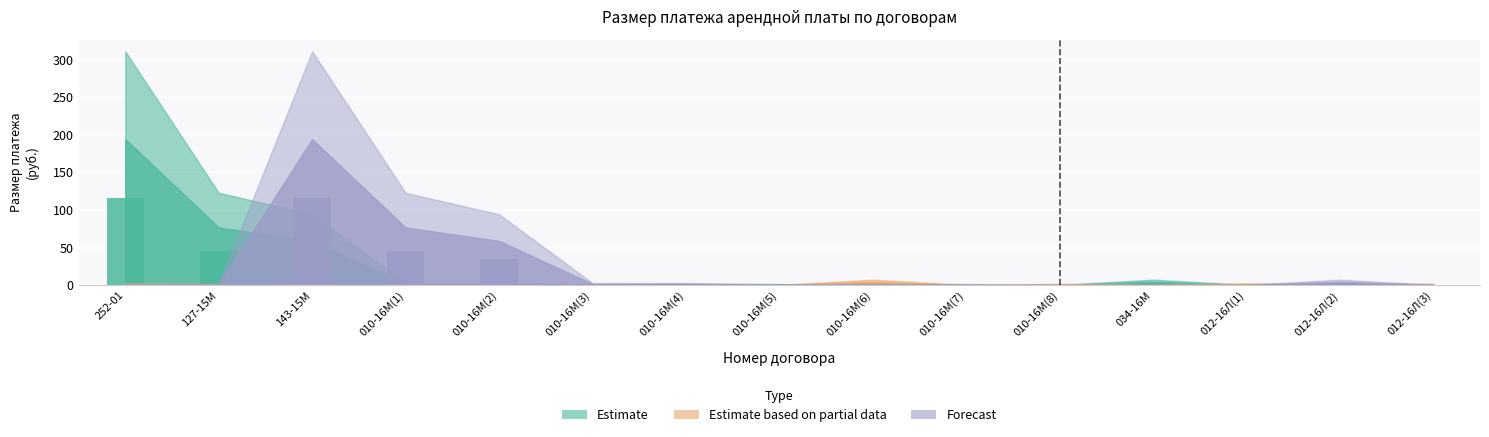

What is the maximum value for Estimate?

116.7